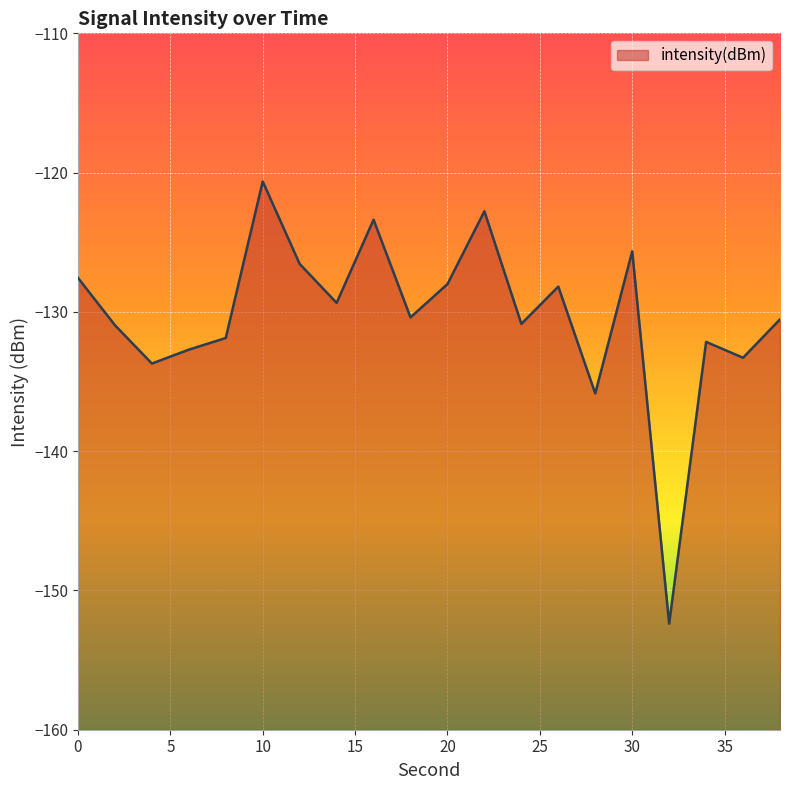

What is the difference between the second highest and second lowest values?

13.1